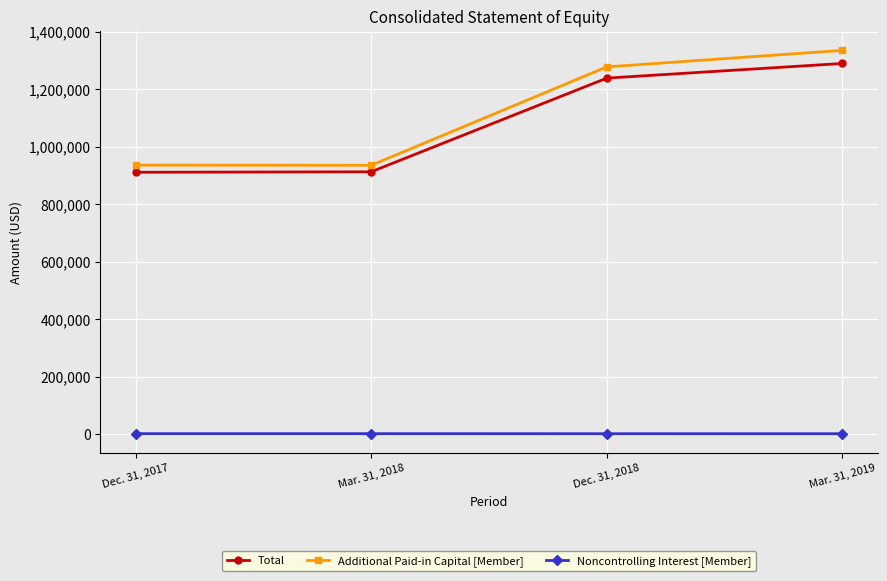

True or false: Total has more than 1 points higher than both neighbors.

False